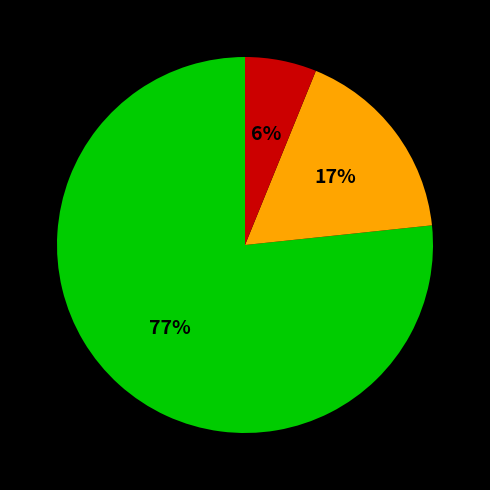

Does any single category account for the majority?

Yes